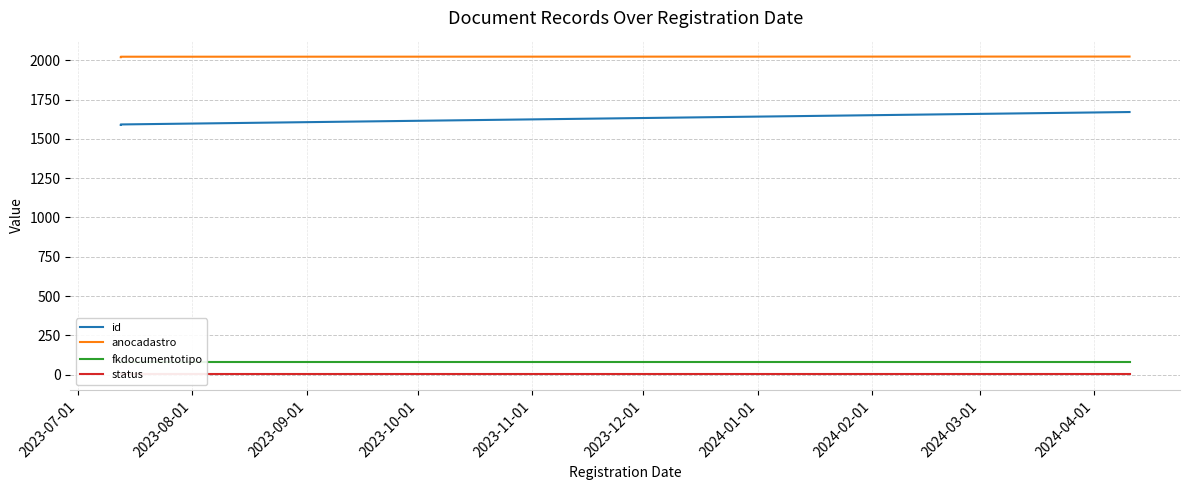

What is the minimum value for anocadastro?

2020